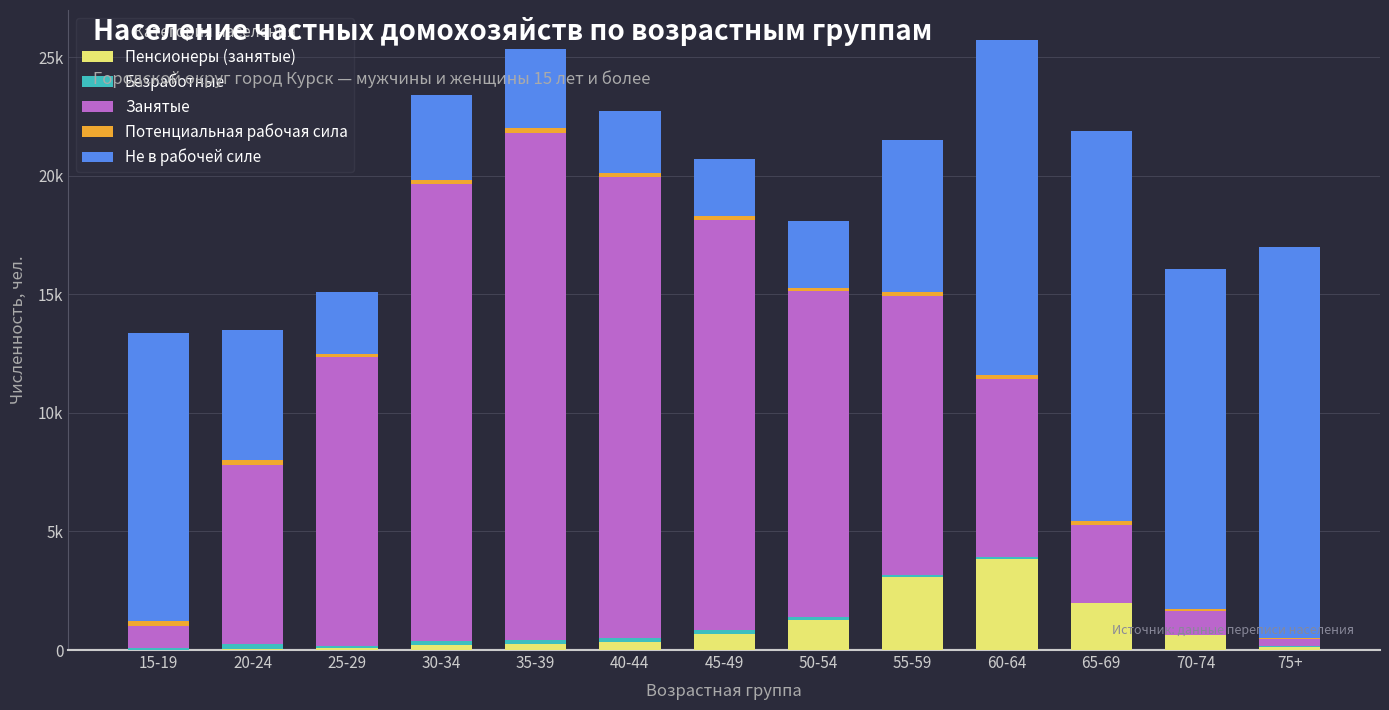

What is the label of the 11th bar from the left?

65-69